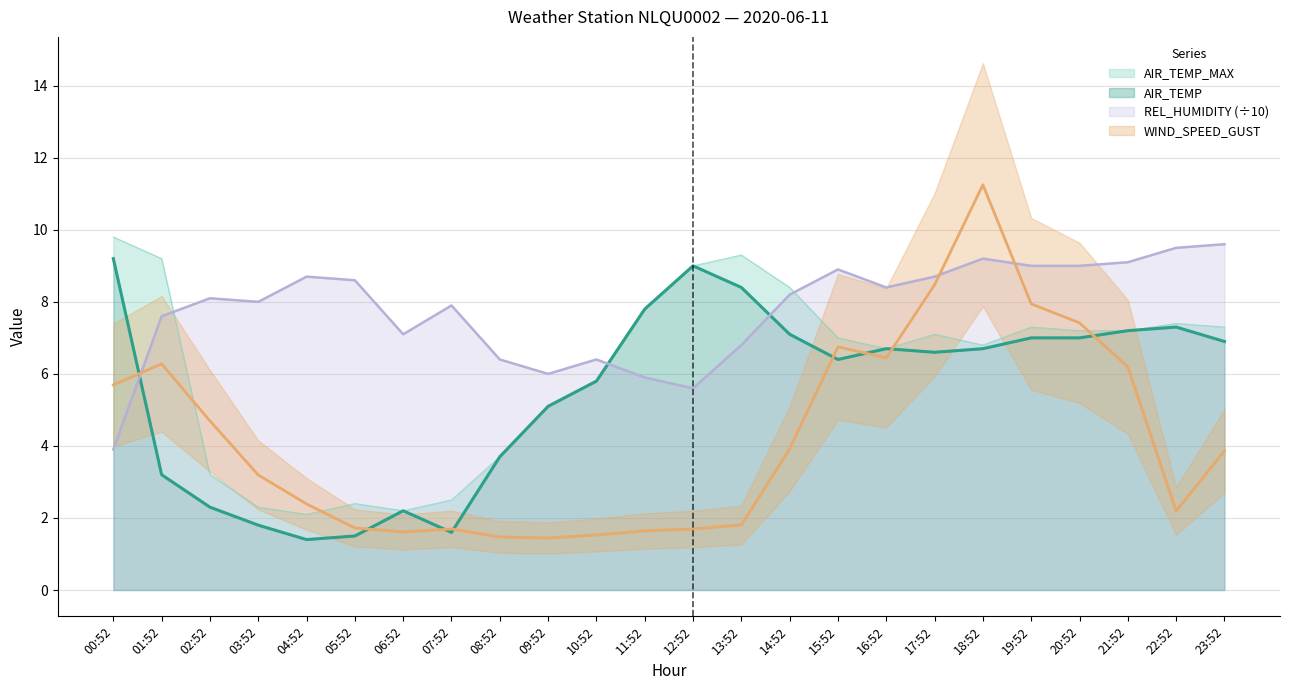

At which category is the sum across all series the highest?

18:52